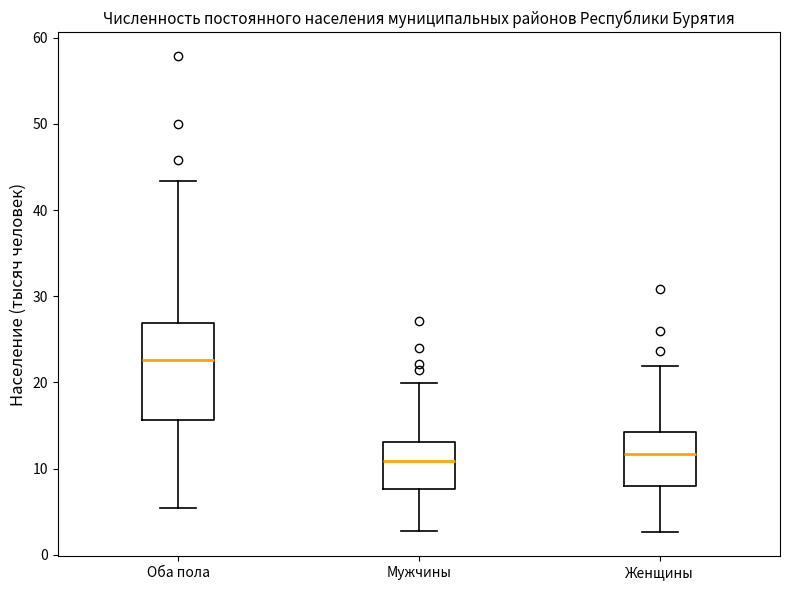

Reading left to right, read every box against the y-axis: the position of its median line, the range the box covers, and the ends of its whiskers. The values are not printed on the chart, so give them approximately, as read against the axis.

Оба пола: median 23, box 16 to 27, whiskers 5 to 43
Мужчины: median 11, box 8 to 13, whiskers 3 to 20
Женщины: median 12, box 8 to 14, whiskers 3 to 22